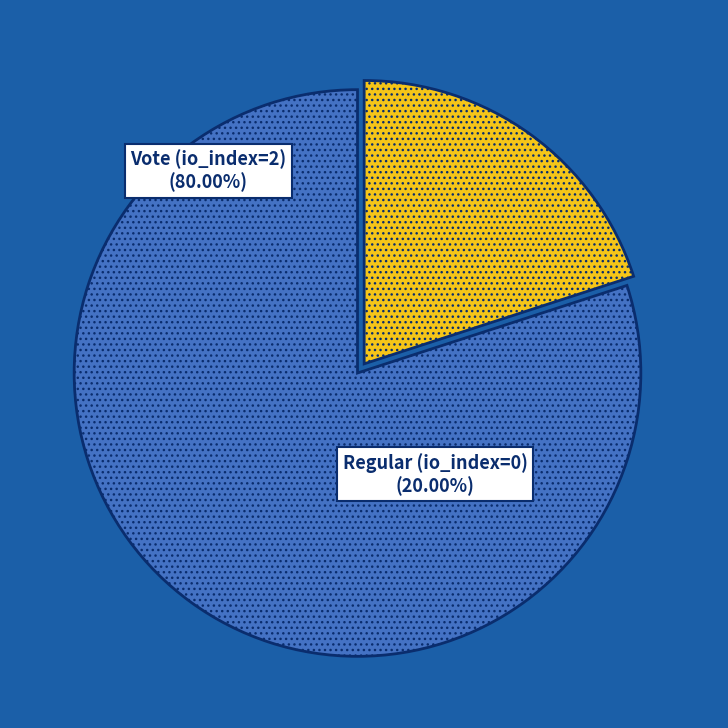

Is there any slice that represents more than half of the pie?

Yes